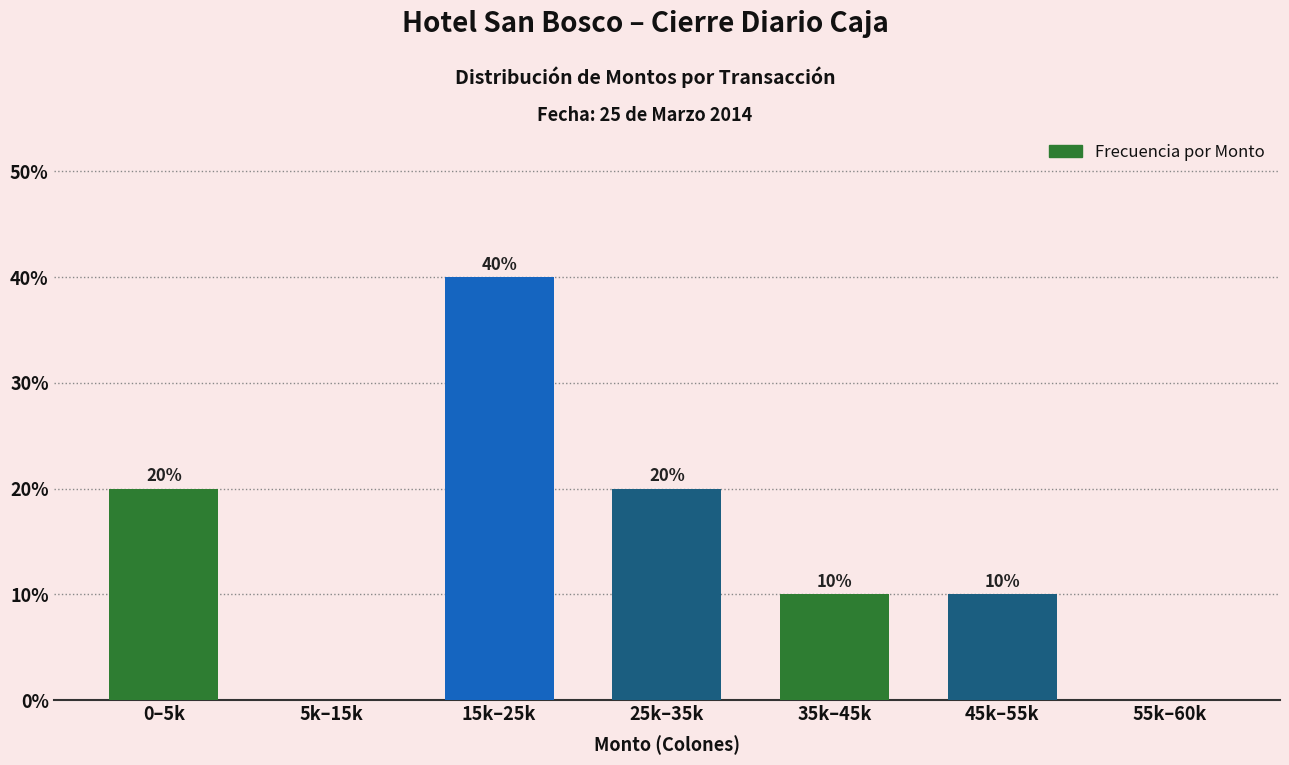

Reading left to right, transcribe all the data shown in this chart.

0–5k=20	5k–15k=0	15k–25k=40	25k–35k=20	35k–45k=10	45k–55k=10	55k–60k=0